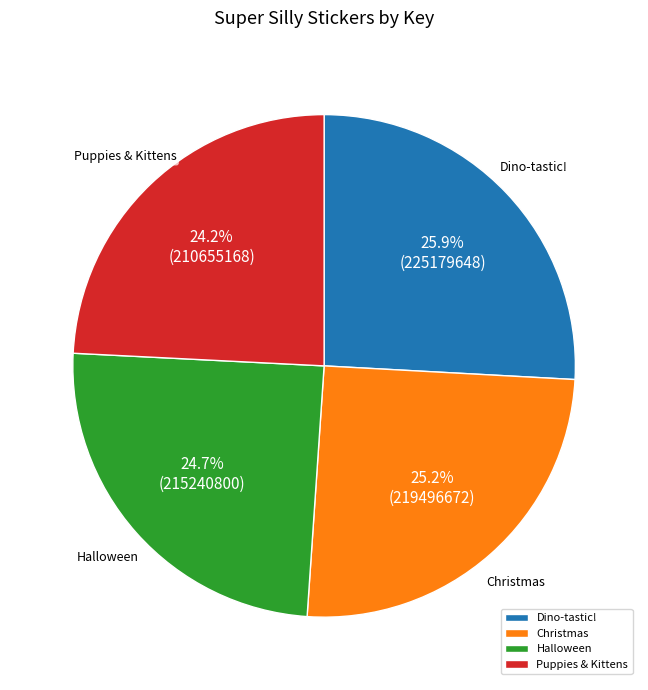

How many segments does this pie chart have?

4